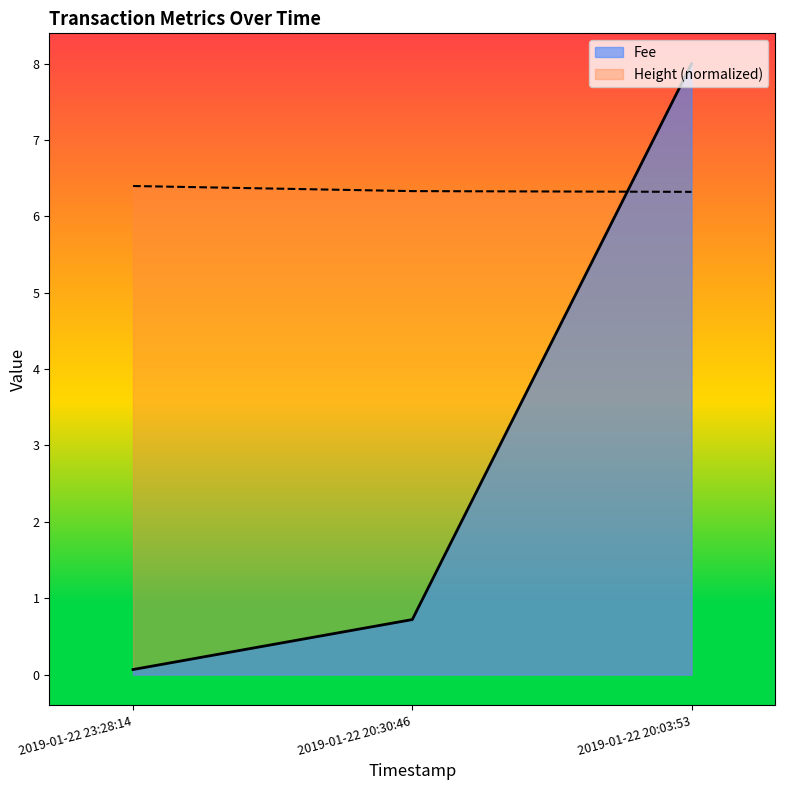

At which label is Height closest to 6?

2019-01-22 20:03:53